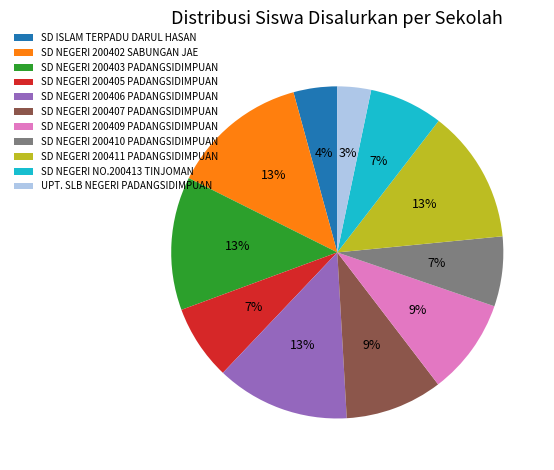

To the nearest percent, what is the average slice percentage?

9%